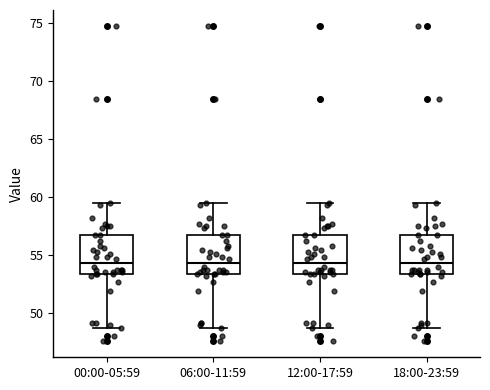

Where does the upper whisker of the box for 06:00-11:59 end on the y-axis? The values are not printed on the chart, so give them approximately, as read against the axis.

59.5